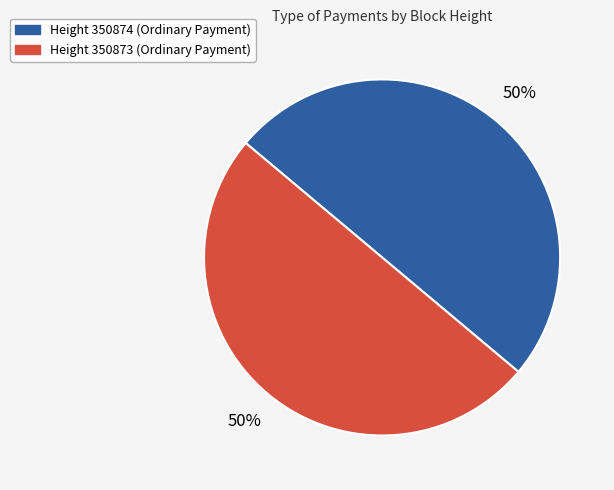

To the nearest percent, what is the average slice percentage?

50%